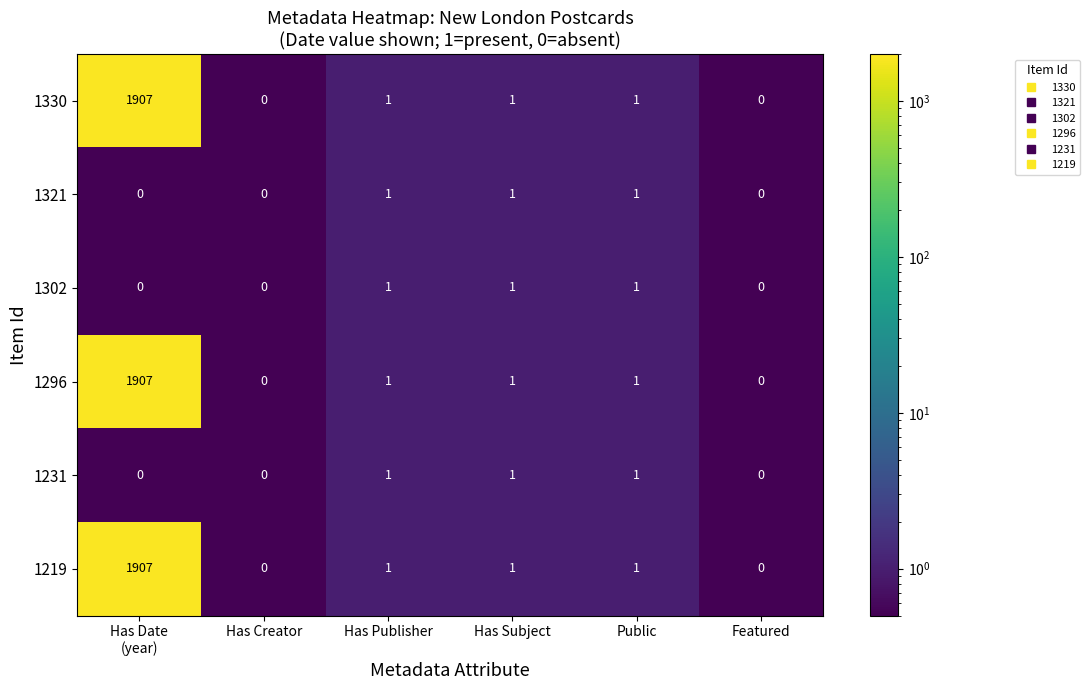

Count the 1302 values in the range 0 to 1.

6